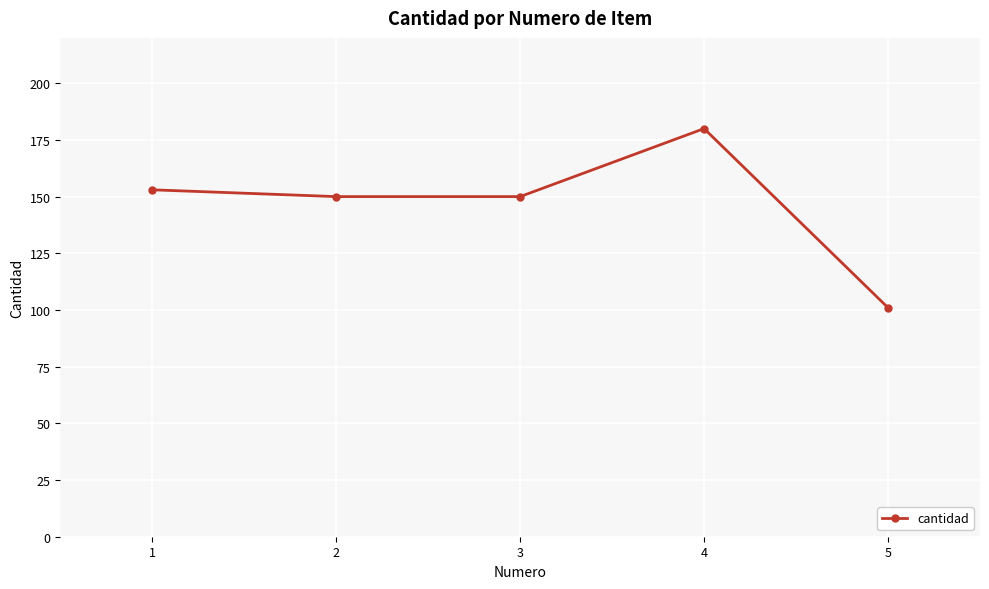

Reading left to right, what are all the values shown in this chart?

153	150	150	180	101